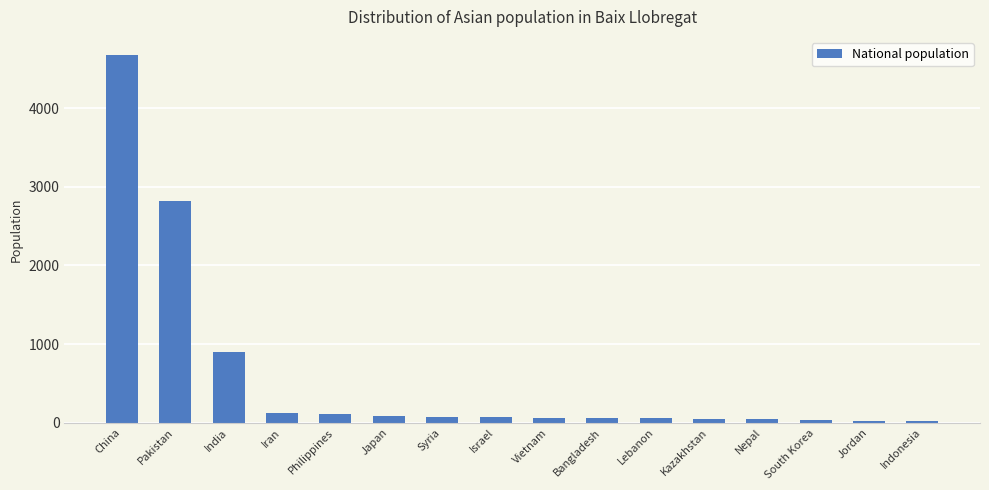

What is the change in value from Japan to Nepal?

-42